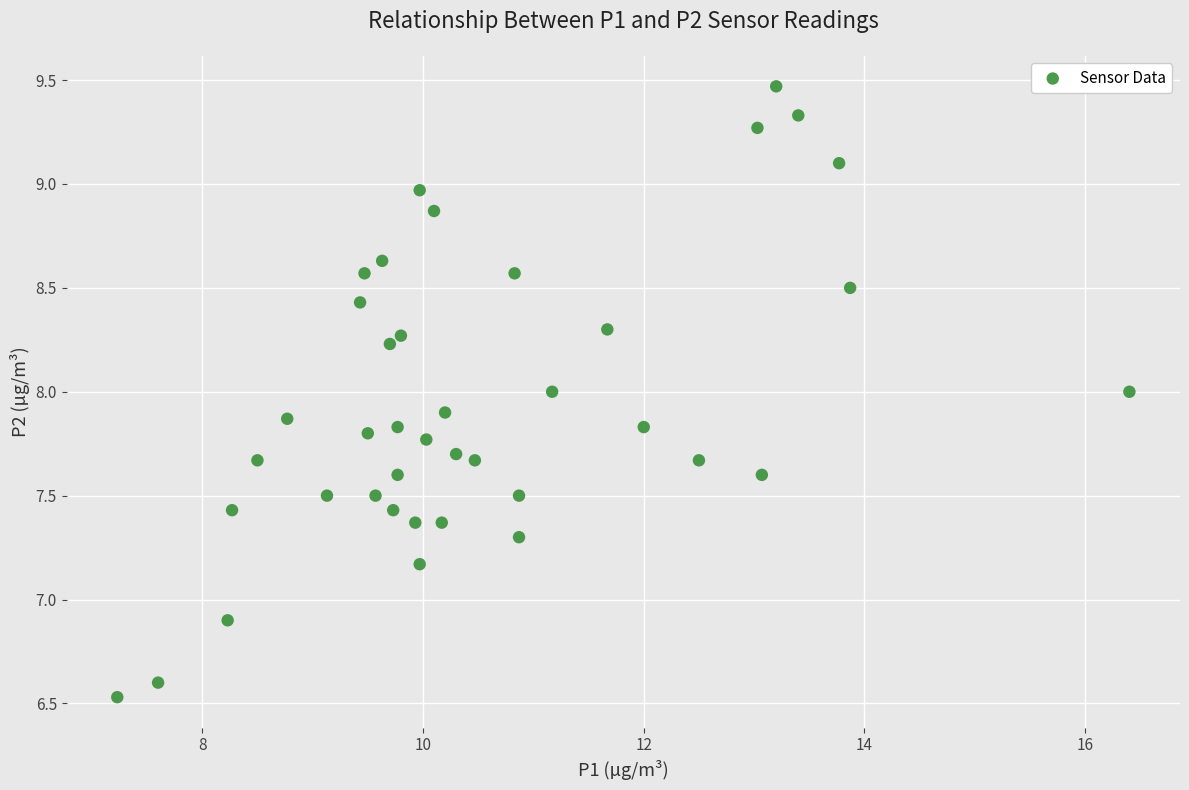

What is the range of X values (max minus min)?

9.2